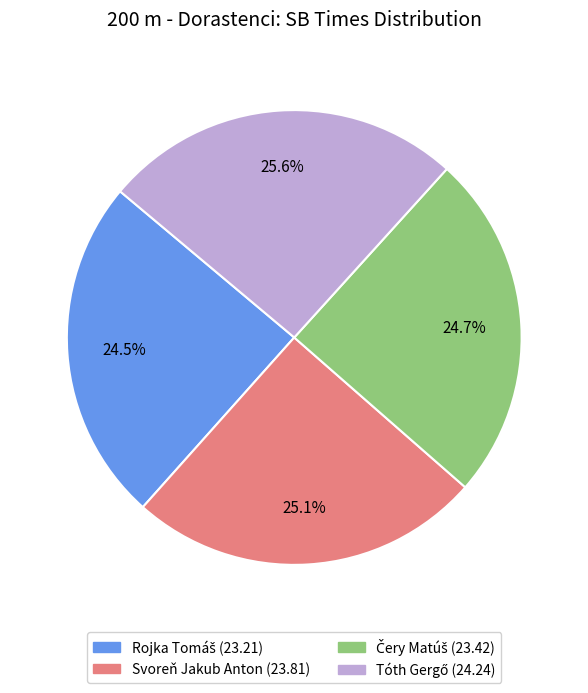

Does any single category account for the majority?

No